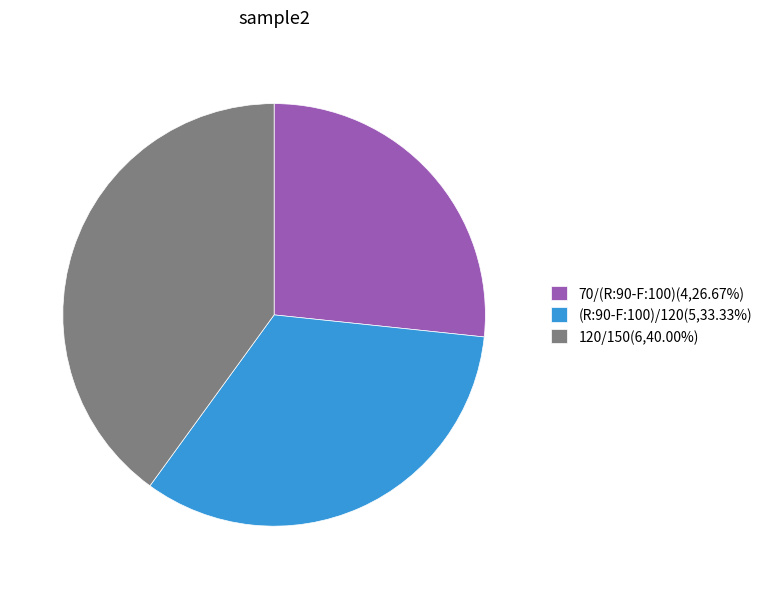

Is it true that (R:90-F:100)/120 is 46% of the pie?

False